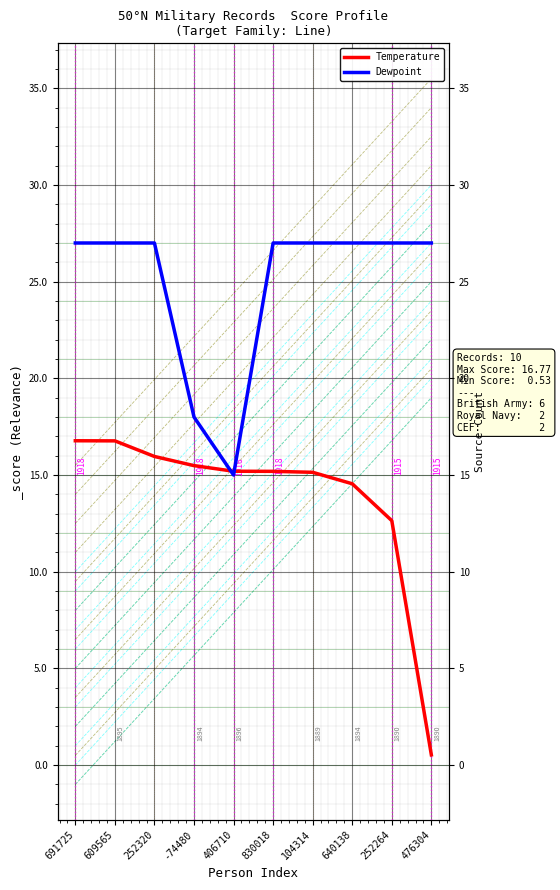

Which series ends up on top after the final intersection of Temperature and Dewpoint?

Dewpoint